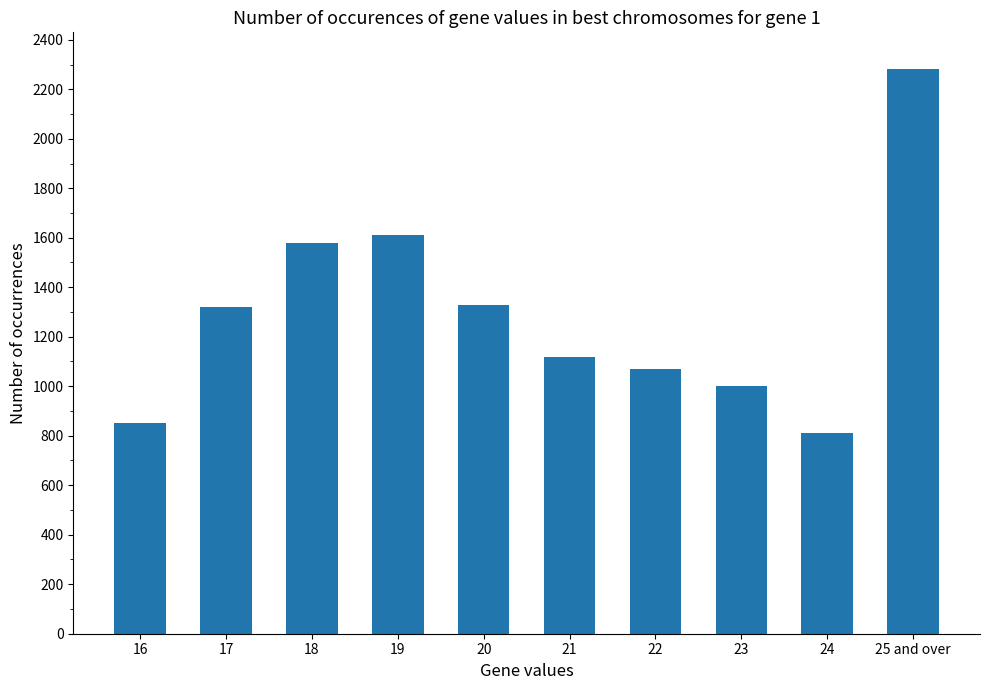

Which label corresponds to the smallest value in the chart?

24